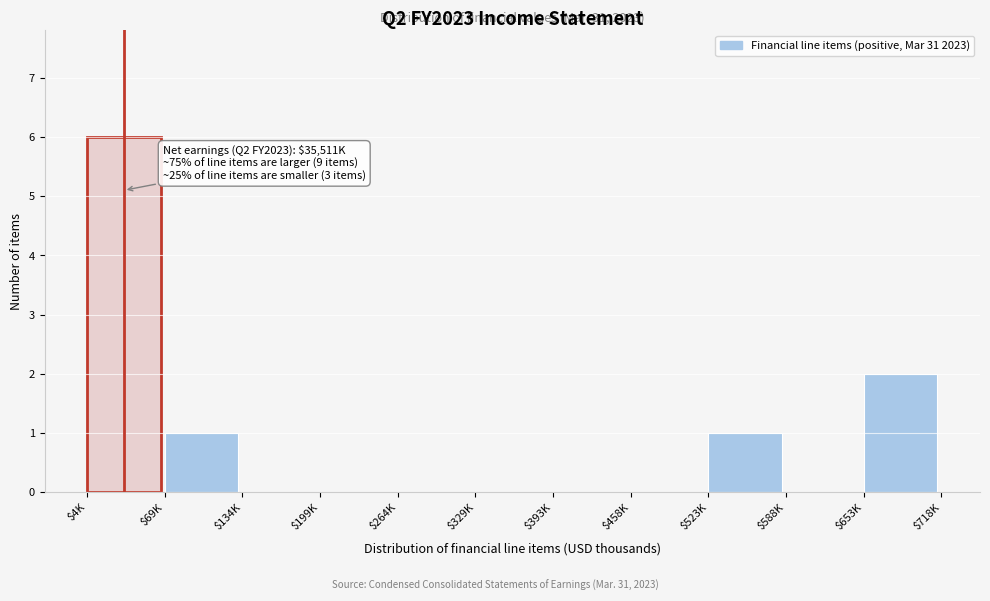

Is it true that the value at $69K is 1?

True